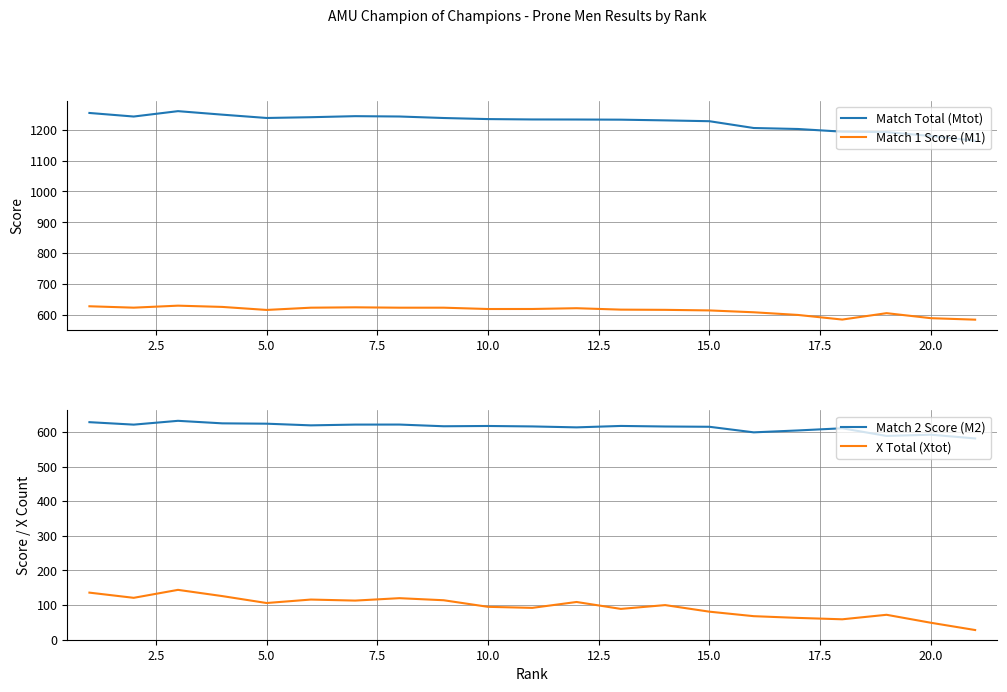

True or false: Match 1 Score (M1) and Match Total (Mtot) cross at least once.

False